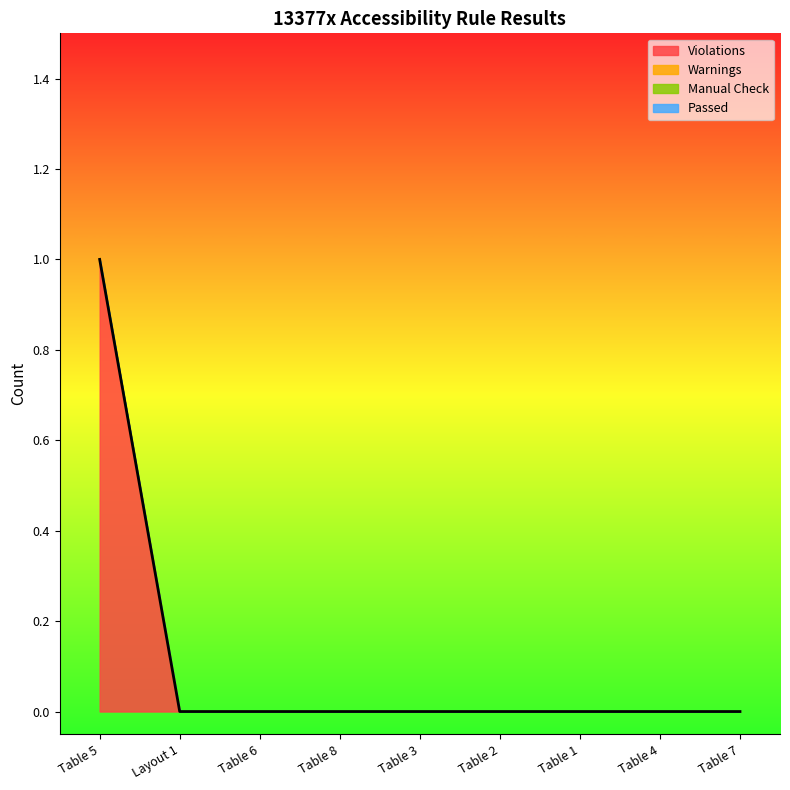

Reading left to right, extract all data points from this chart.

Passed: Table 5=0	Layout 1=0	Table 6=0	Table 8=0	Table 3=0	Table 2=0	Table 1=0	Table 4=0	Table 7=0
Violations: Table 5=1	Layout 1=0	Table 6=0	Table 8=0	Table 3=0	Table 2=0	Table 1=0	Table 4=0	Table 7=0
Warnings: Table 5=0	Layout 1=0	Table 6=0	Table 8=0	Table 3=0	Table 2=0	Table 1=0	Table 4=0	Table 7=0
Manual Check: Table 5=0	Layout 1=0	Table 6=0	Table 8=0	Table 3=0	Table 2=0	Table 1=0	Table 4=0	Table 7=0